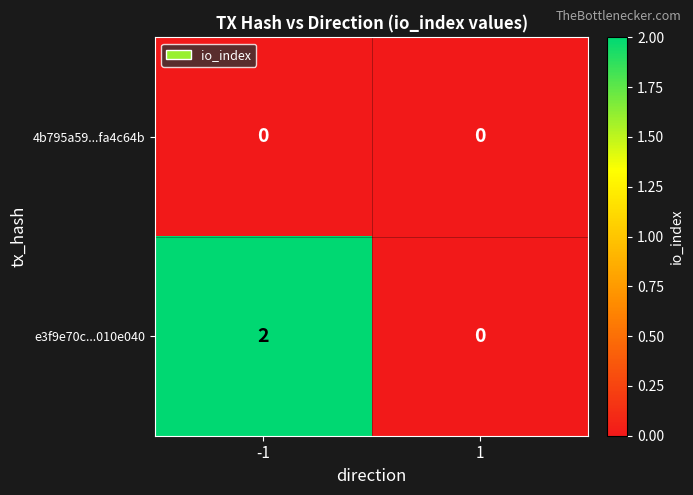

Which series has the largest total across all categories?

e3f9e70c...010e040